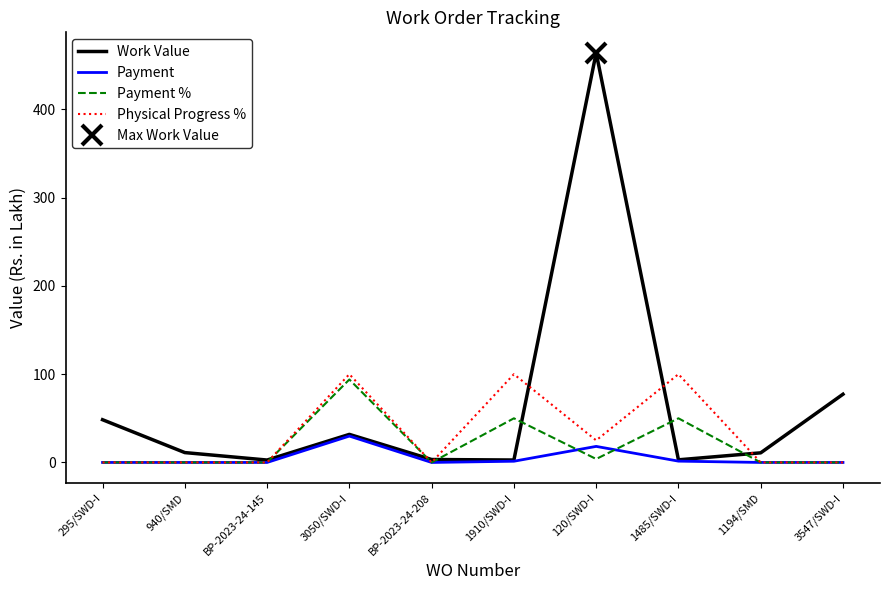

What is the total value across all series at 3050/SWD-I?

255.7